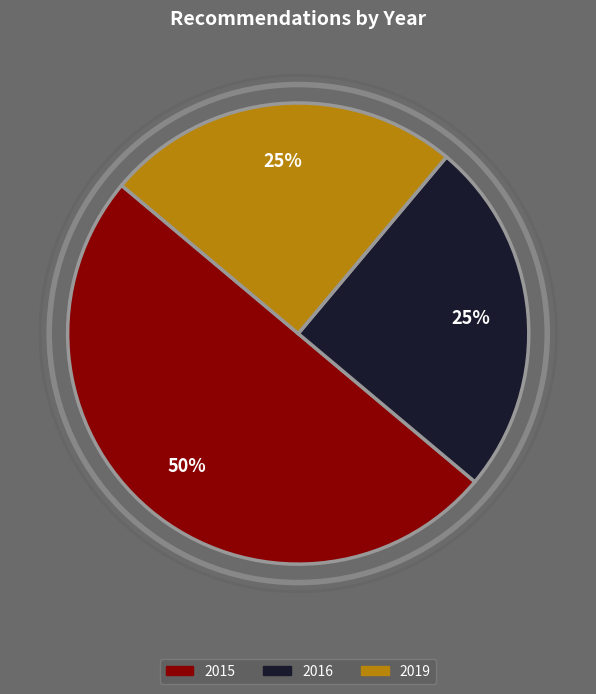

To the nearest percent, what is the average slice percentage?

33%